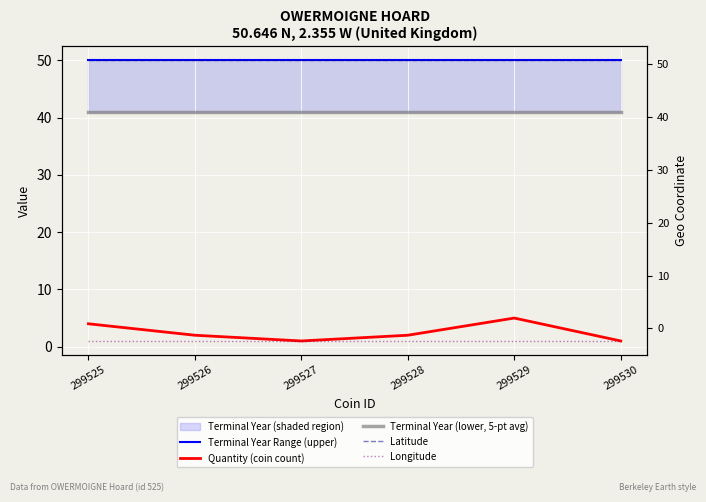

True or false: quantity and longitude intersect in this chart.

False